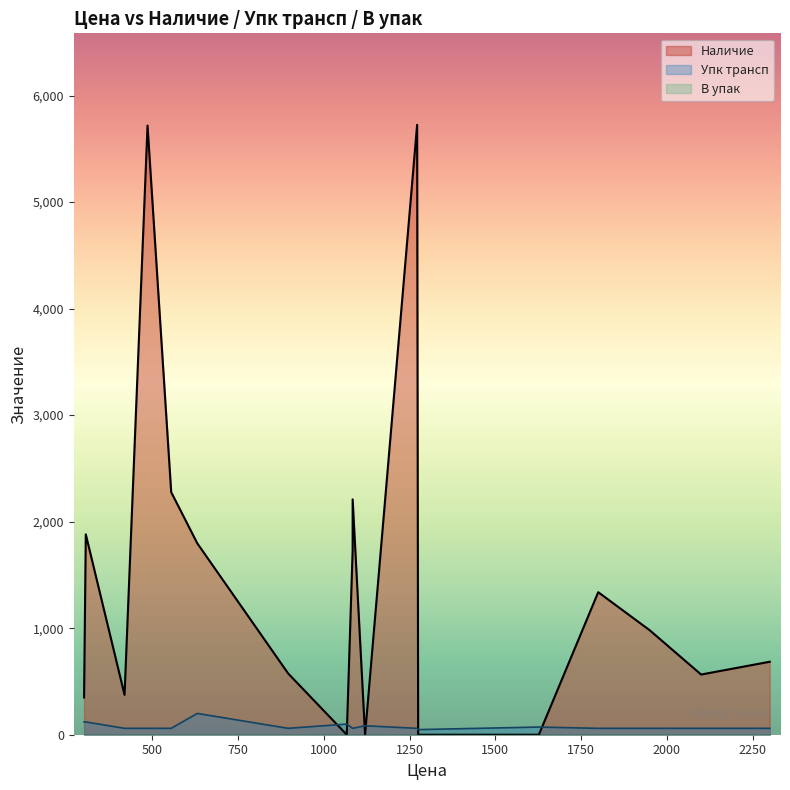

How many series are shown in this chart?

3